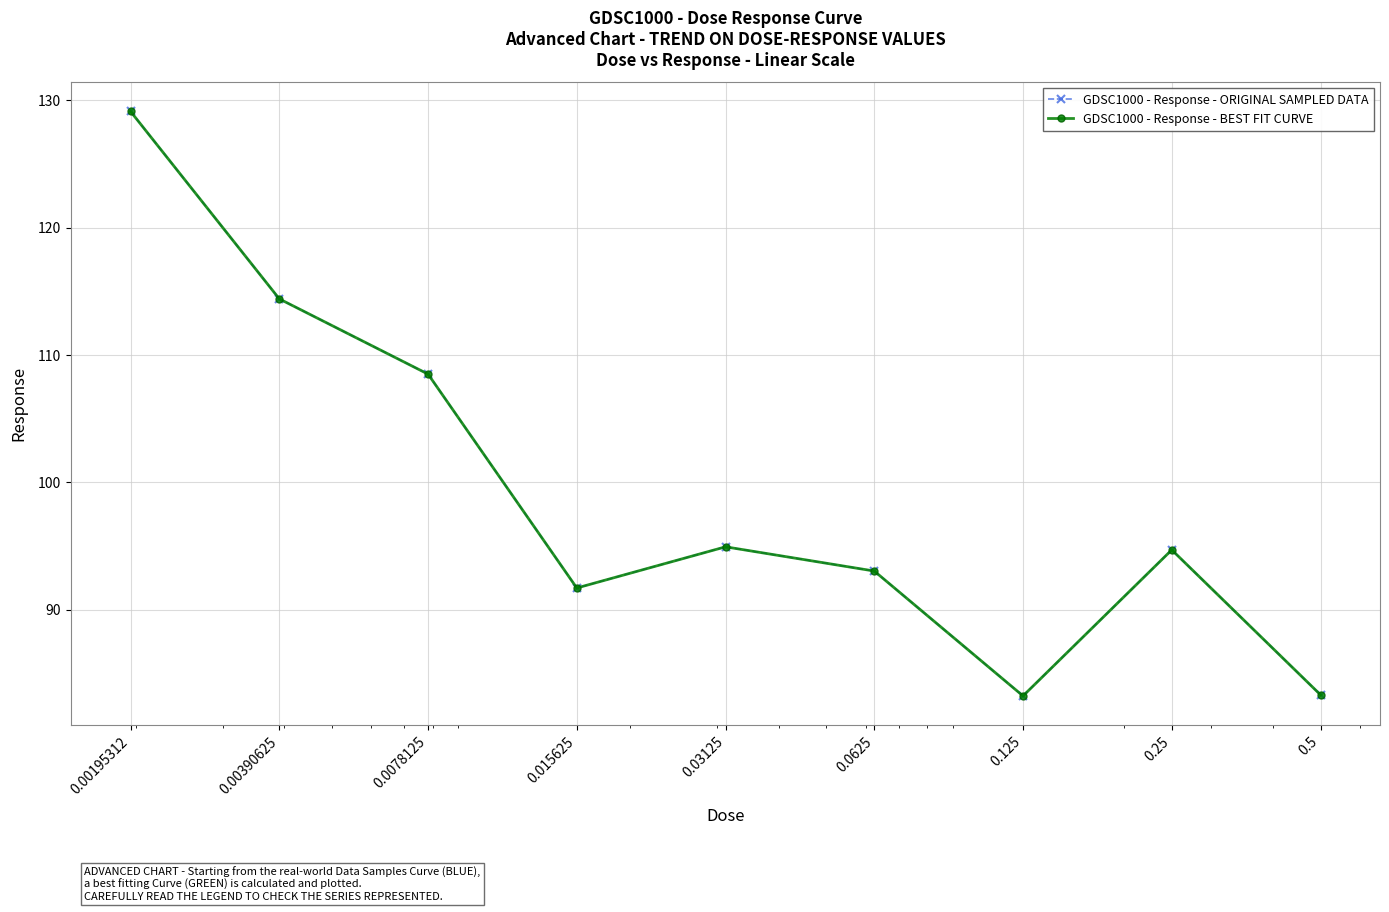

What is the maximum value shown in the chart?

129.1